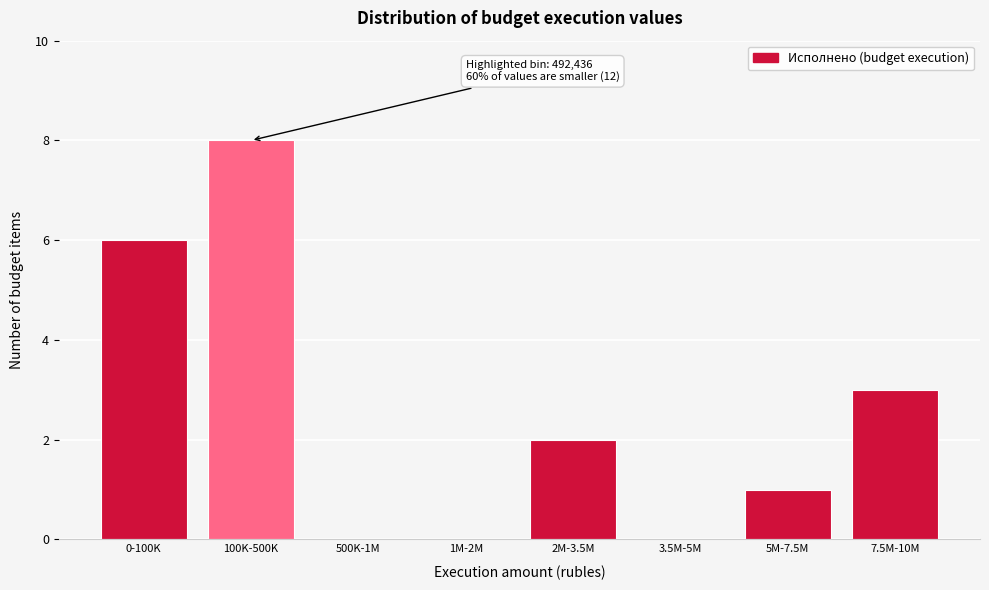

Reading left to right, list all the values displayed in this chart.

0-100K=6	100K-500K=8	500K-1M=0	1M-2M=0	2M-3.5M=2	3.5M-5M=0	5M-7.5M=1	7.5M-10M=3